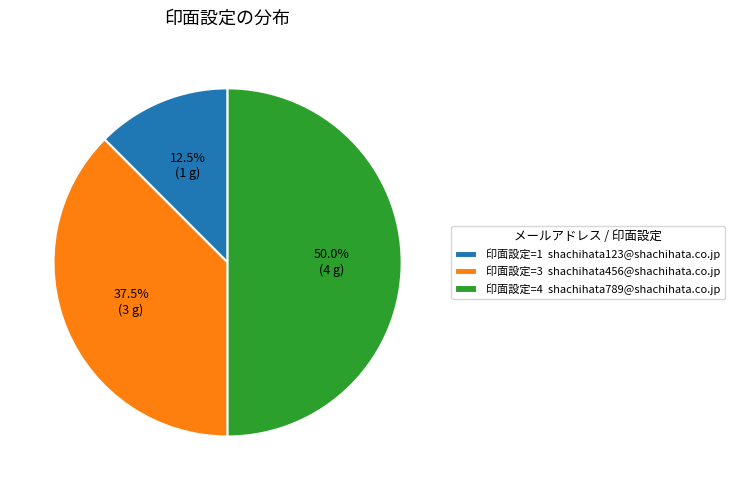

What is the ratio of the value at 印面設定=3 shachihata456@shachihata.co.jp to the value at 印面設定=1 shachihata123@shachihata.co.jp?

3.0